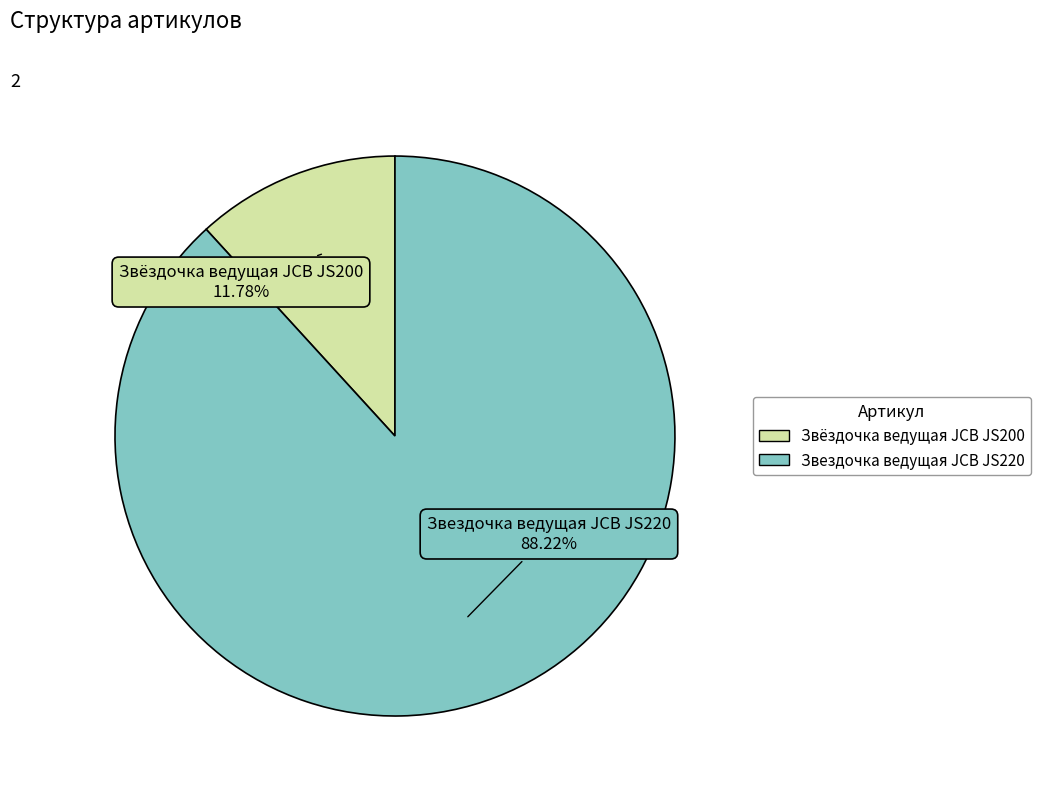

To the nearest percent, what percentage of the pie is Звездочка ведущая JCB JS220?

88%